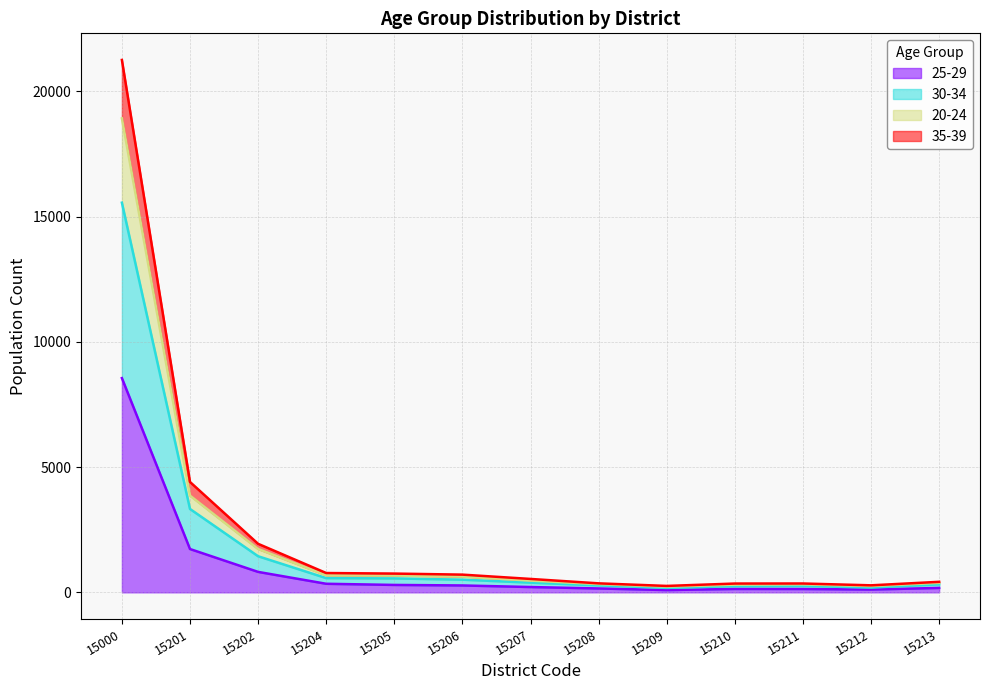

Reading left to right, list all the values displayed in this chart.

25-29: 8551	1729	816	342	296	275	212	155	91	136	134	112	177
30-34: 15553	3328	1441	568	556	506	387	278	177	249	258	190	319
20-24: 18917	3861	1730	681	671	632	469	330	227	307	319	251	379
35-39: 21250	4406	1937	771	749	707	535	359	256	351	353	280	420